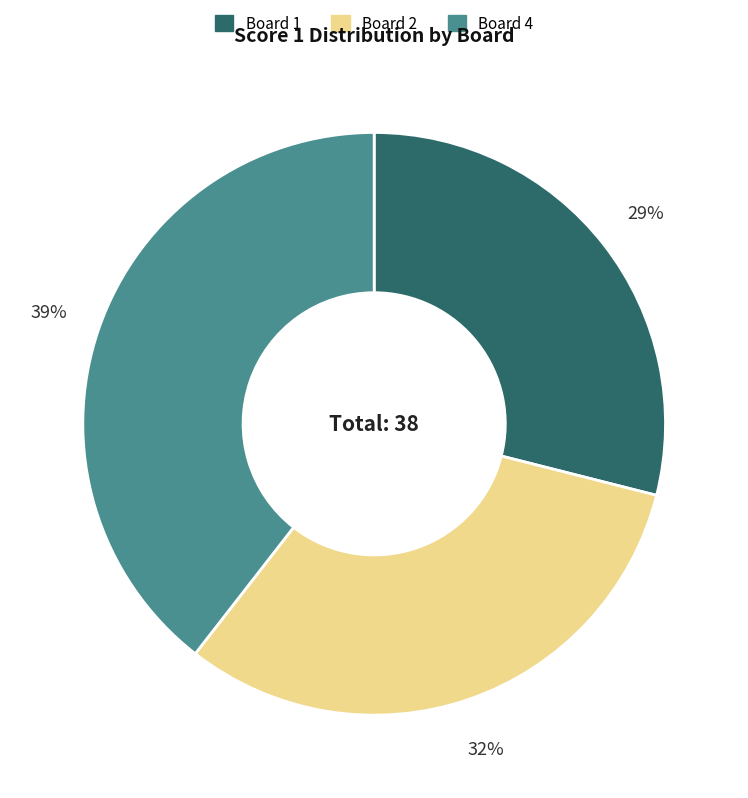

How many slices are in this pie chart?

3